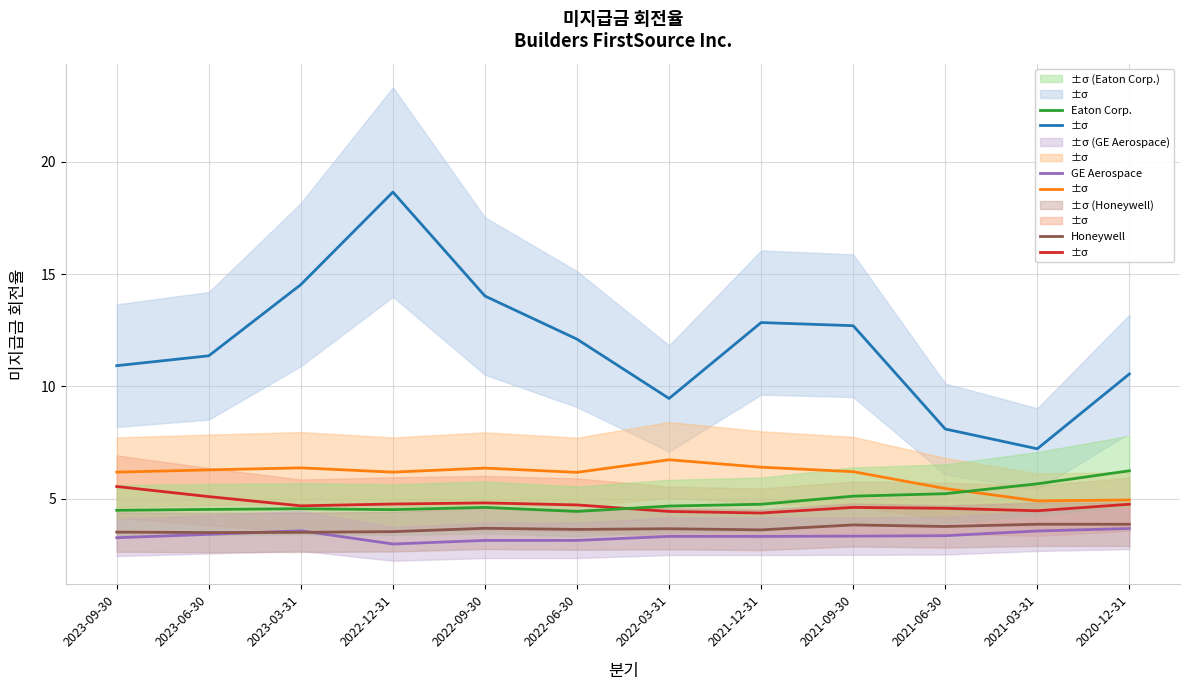

What position from the right is 2021-09-30?

4